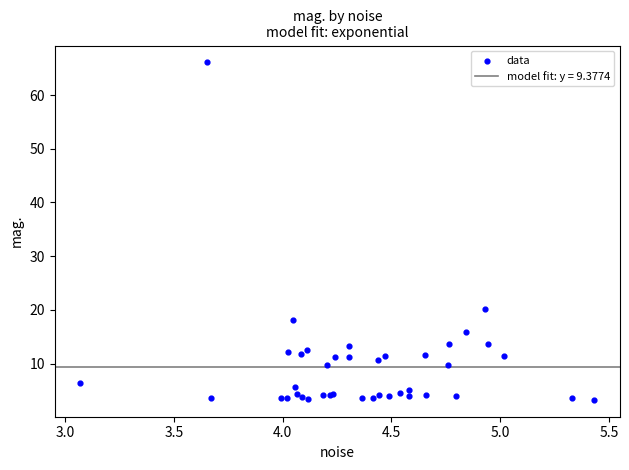

What Y value in the scatter plot is closest to 34?

20.3